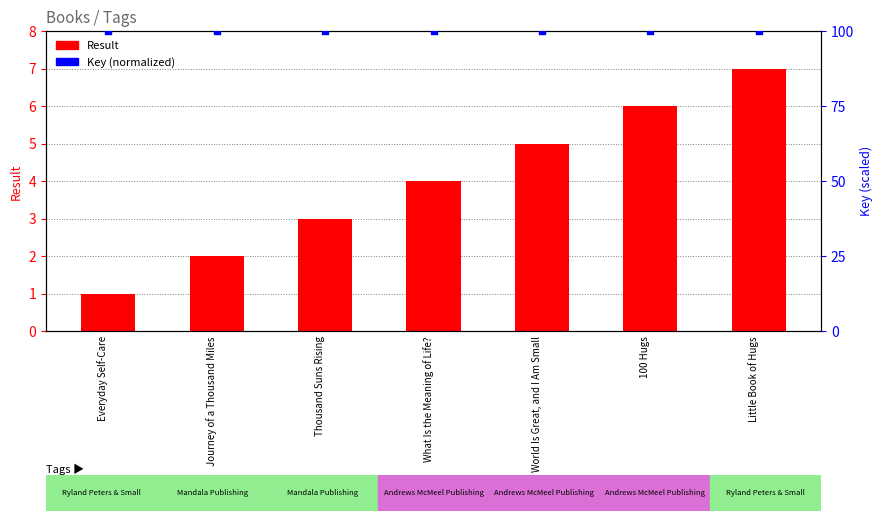

At which category is the sum across all series the highest?

Little Book of Hugs